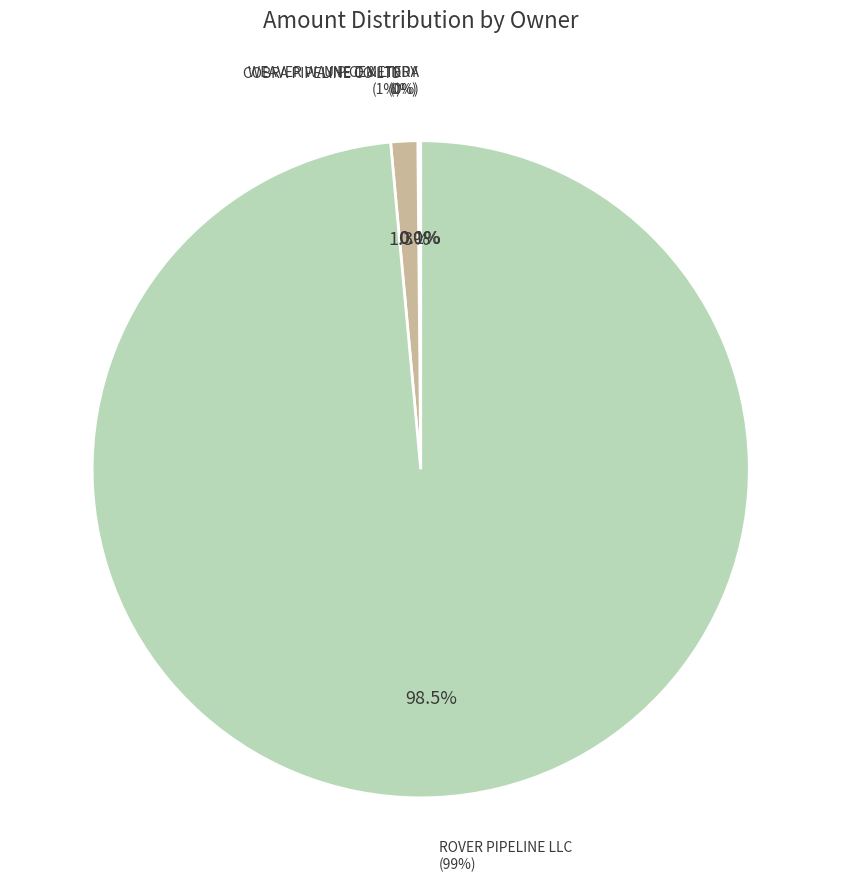

Which slice is the largest?

ROVER PIPELINE LLC